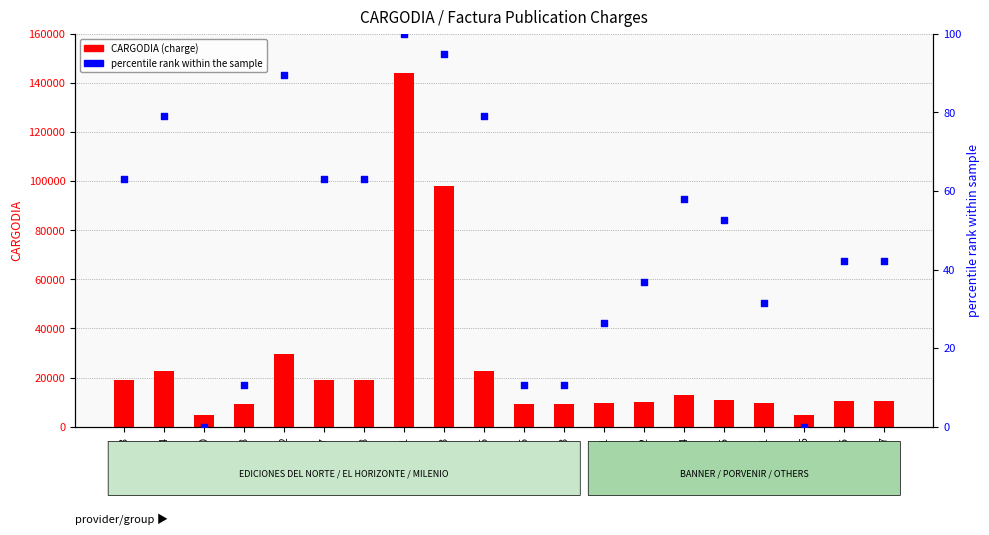

What are all the series names shown in the legend?

CARGODIA (charge), percentile rank within the sample